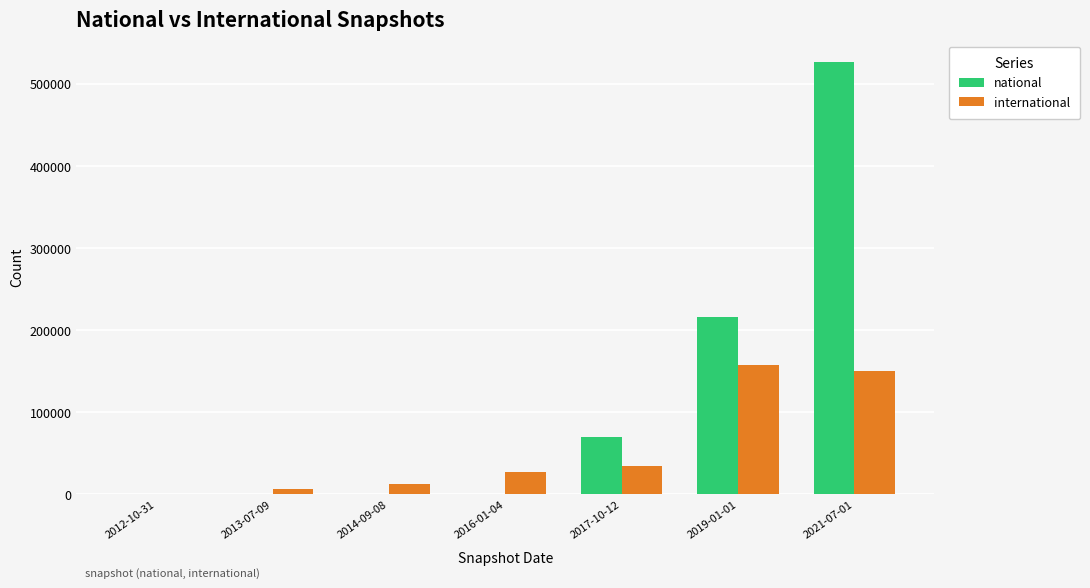

What value does the national series have at 2019-01-01, to the nearest 100?

215500